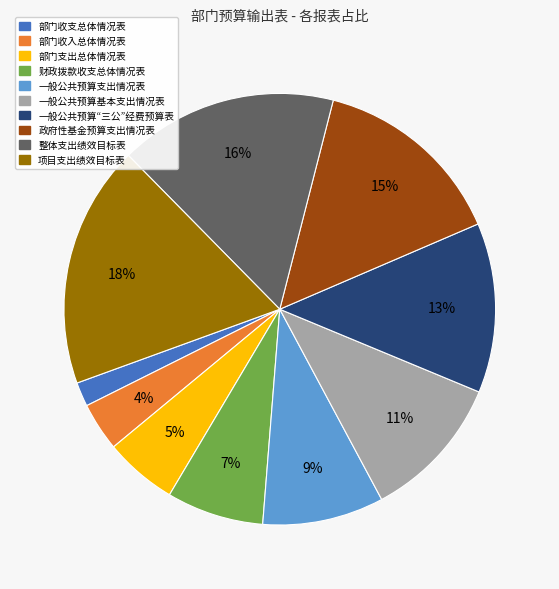

True or false: 整体支出绩效目标表 accounts for 3% of the total.

False